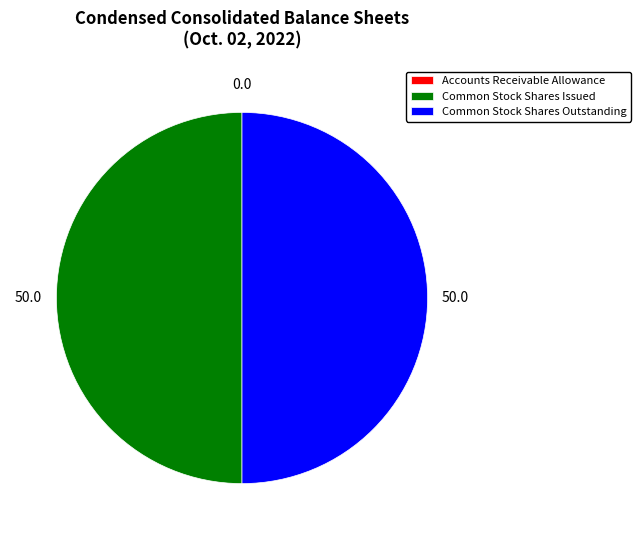

True or false: Common Stock Shares Issued accounts for 62% of the total.

False